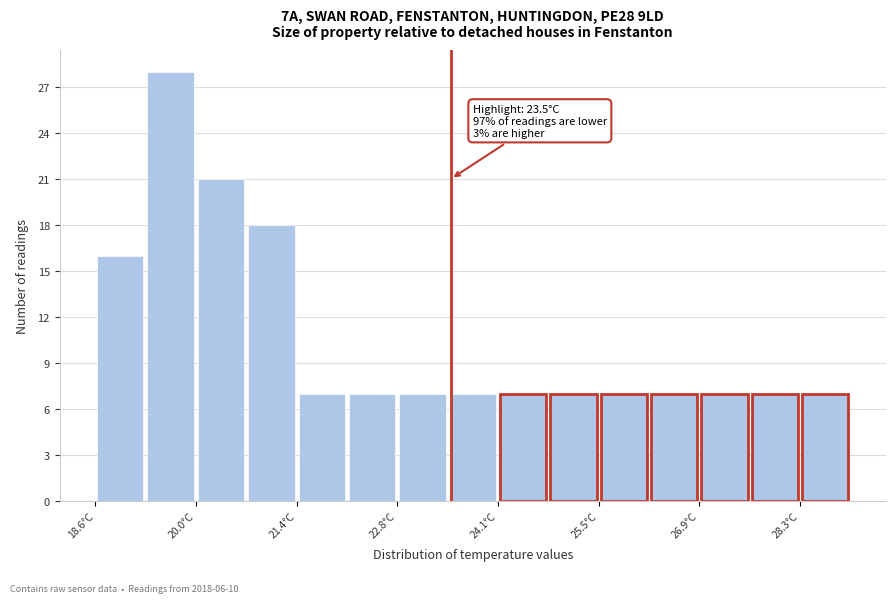

Around what value on the x-axis is the tallest bar? Give the approximate position of its centre, as read against the axis.

19.6